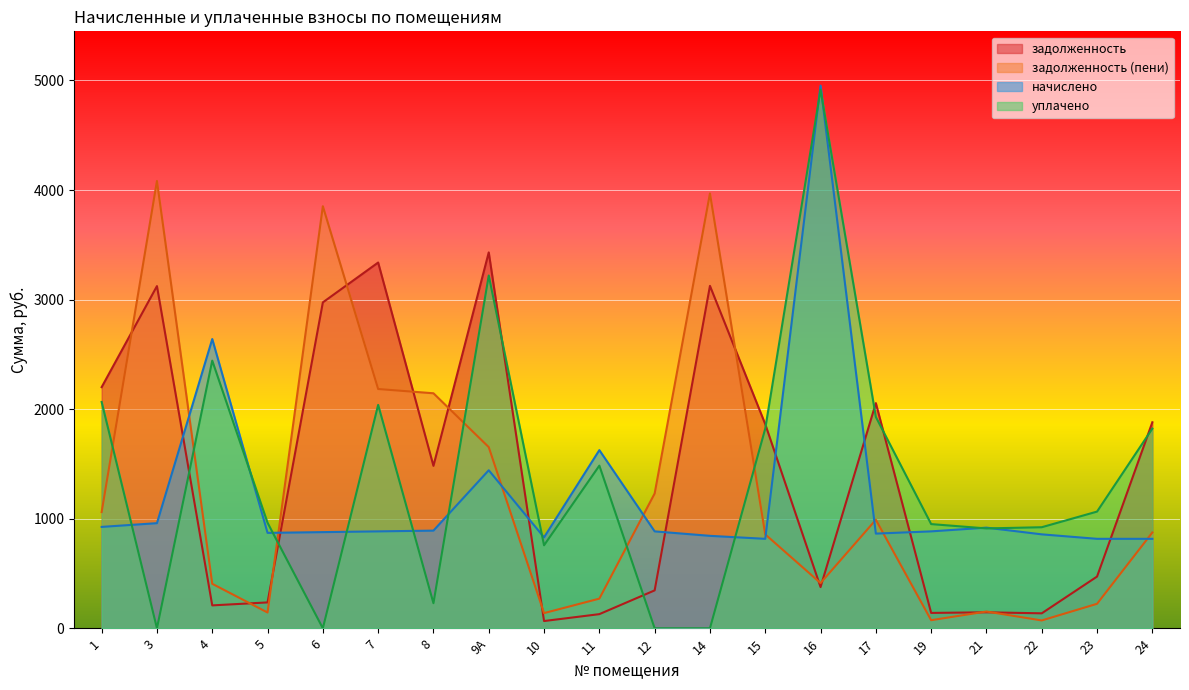

What is the label of the 8th point from the left?

9А